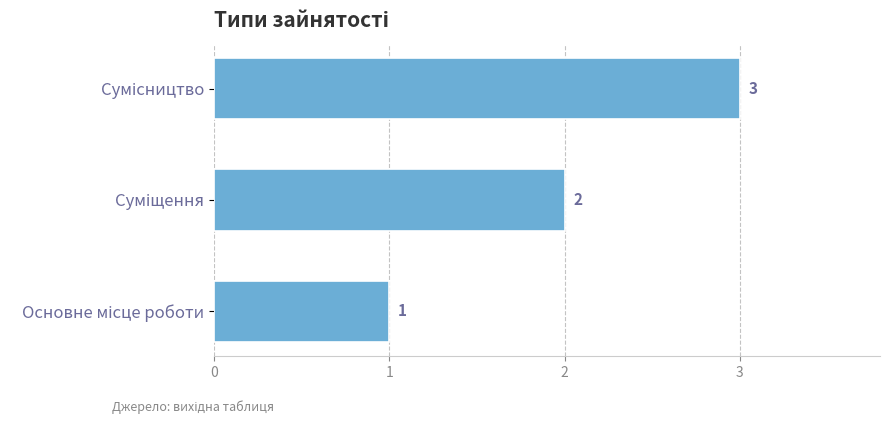

What is the greatest value displayed?

3